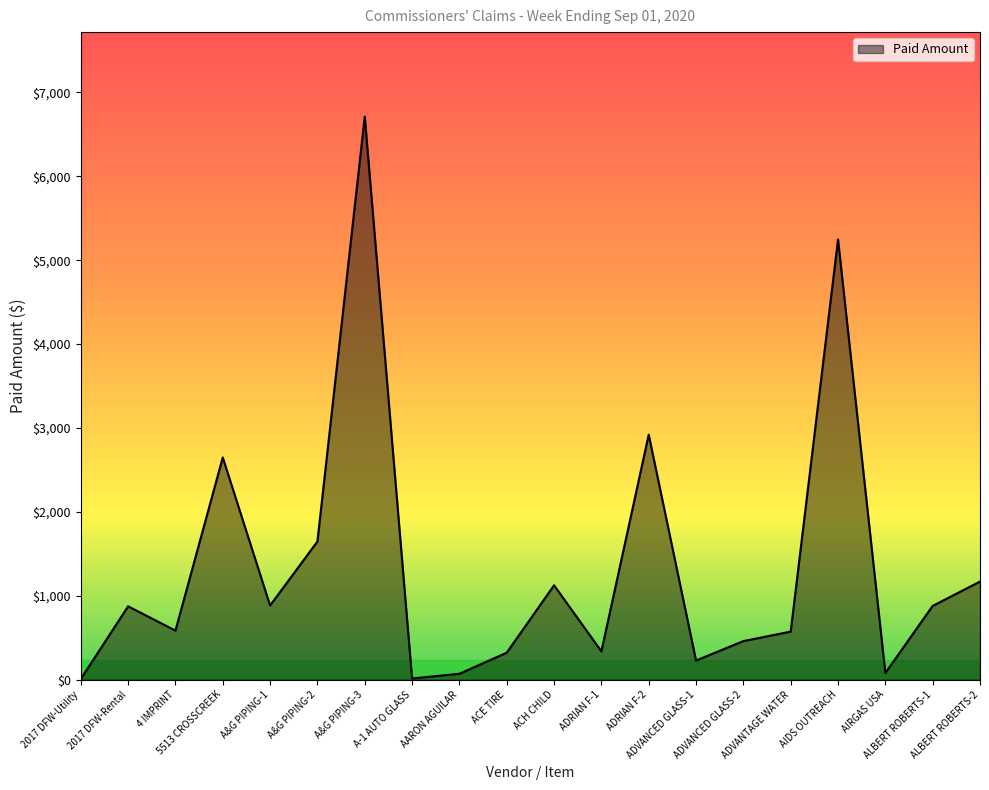

Where is the first local maximum?

2017 DFW-Rental